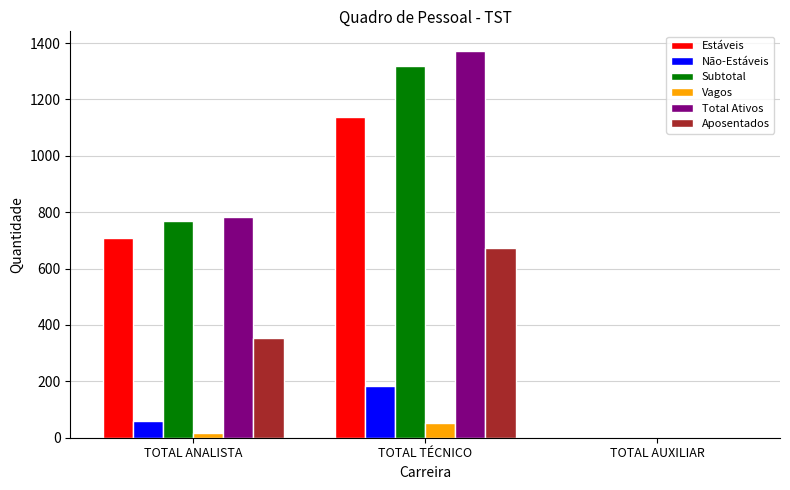

True or false: Aposentados has a value of 672 at TOTAL TÉCNICO.

True